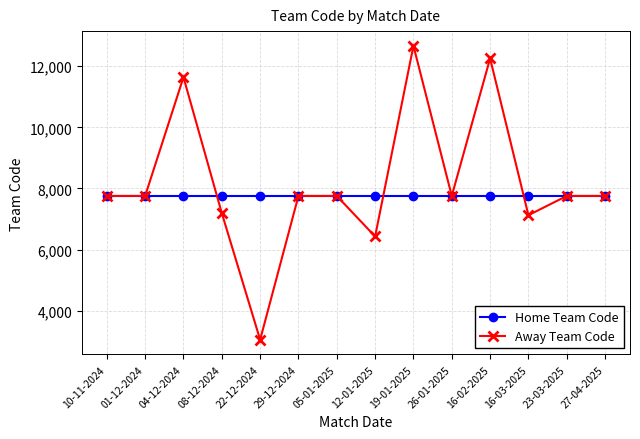

True or false: Away Team Code has a value of 2672 at 26-01-2025.

False